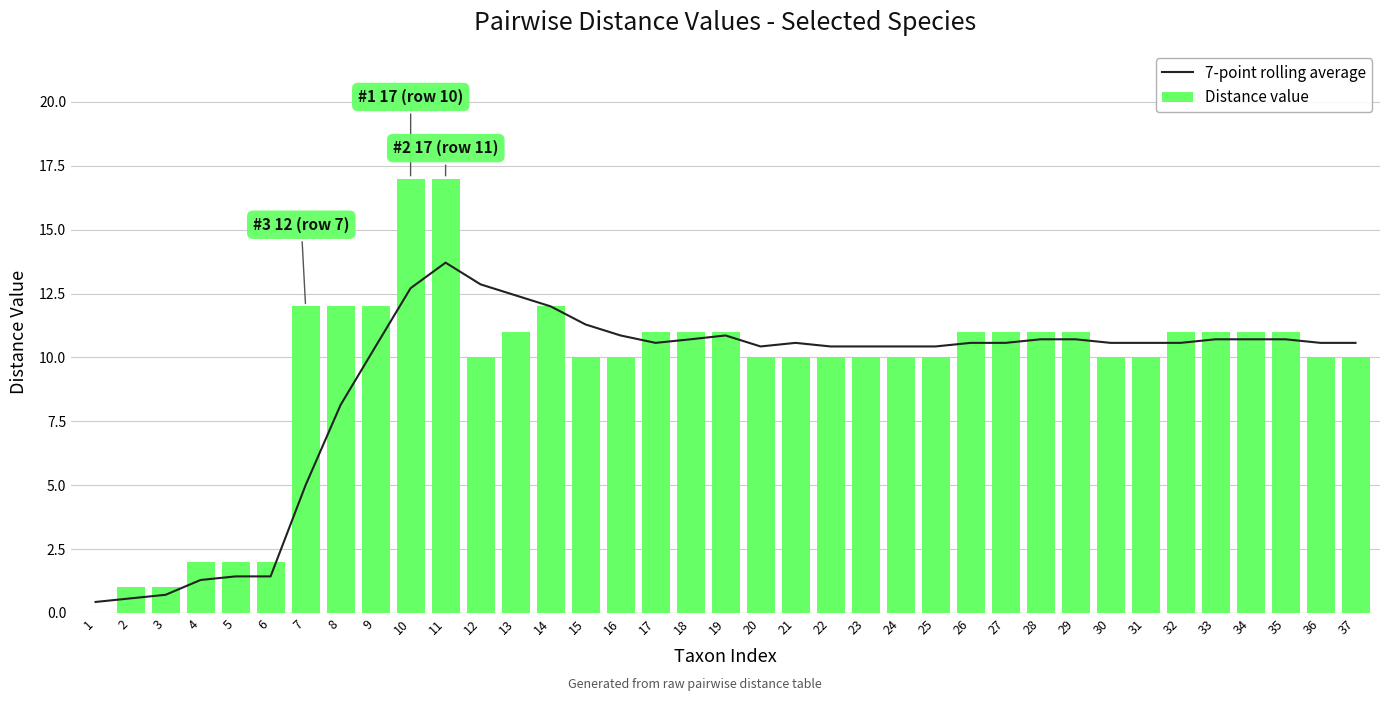

Which series has the largest range (max minus min)?

Distance value